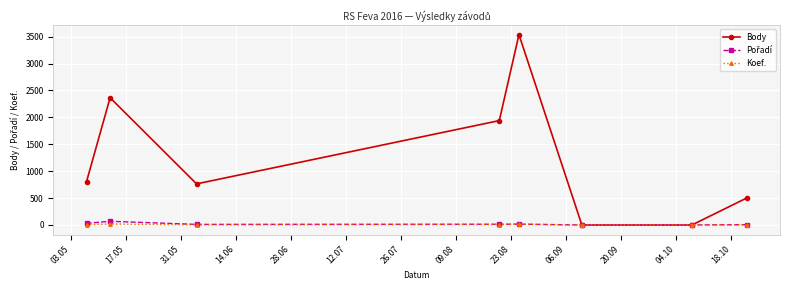

Which series has the largest total across all categories?

Body